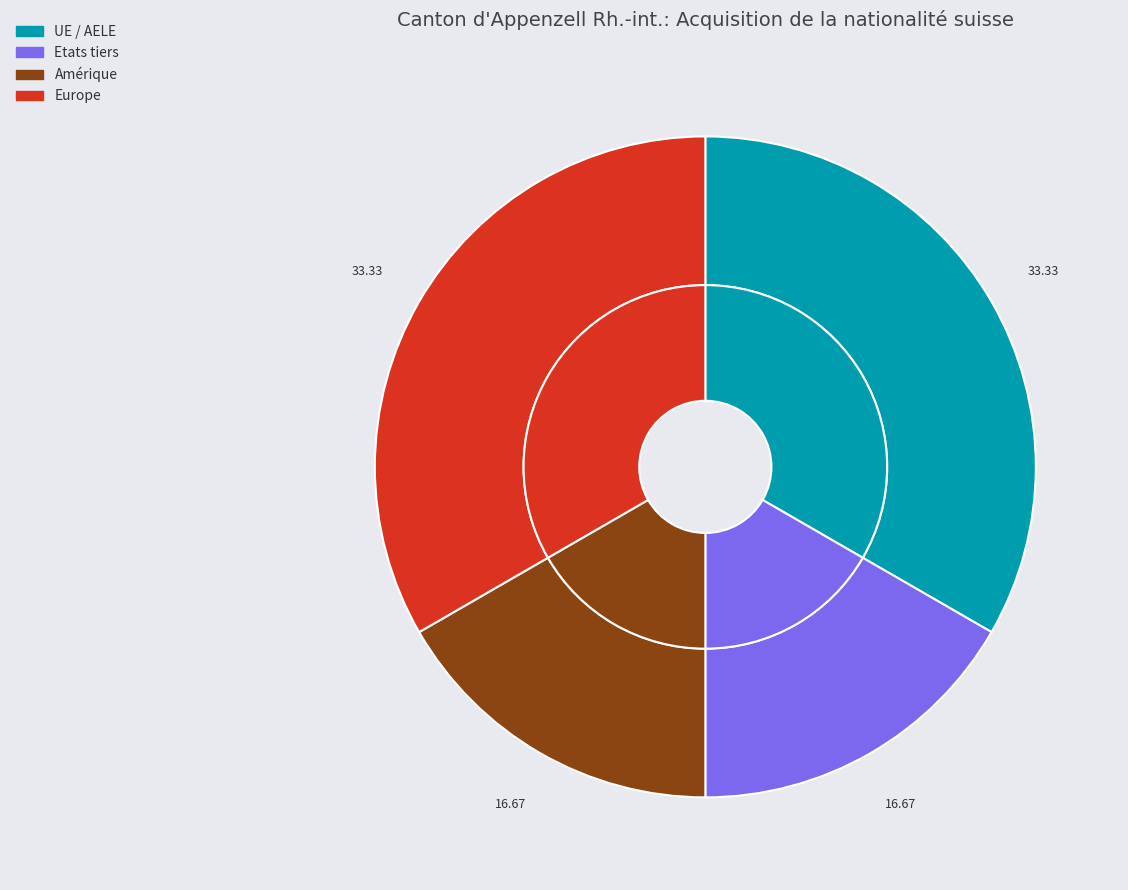

What is the largest slice in the pie chart?

UE / AELE